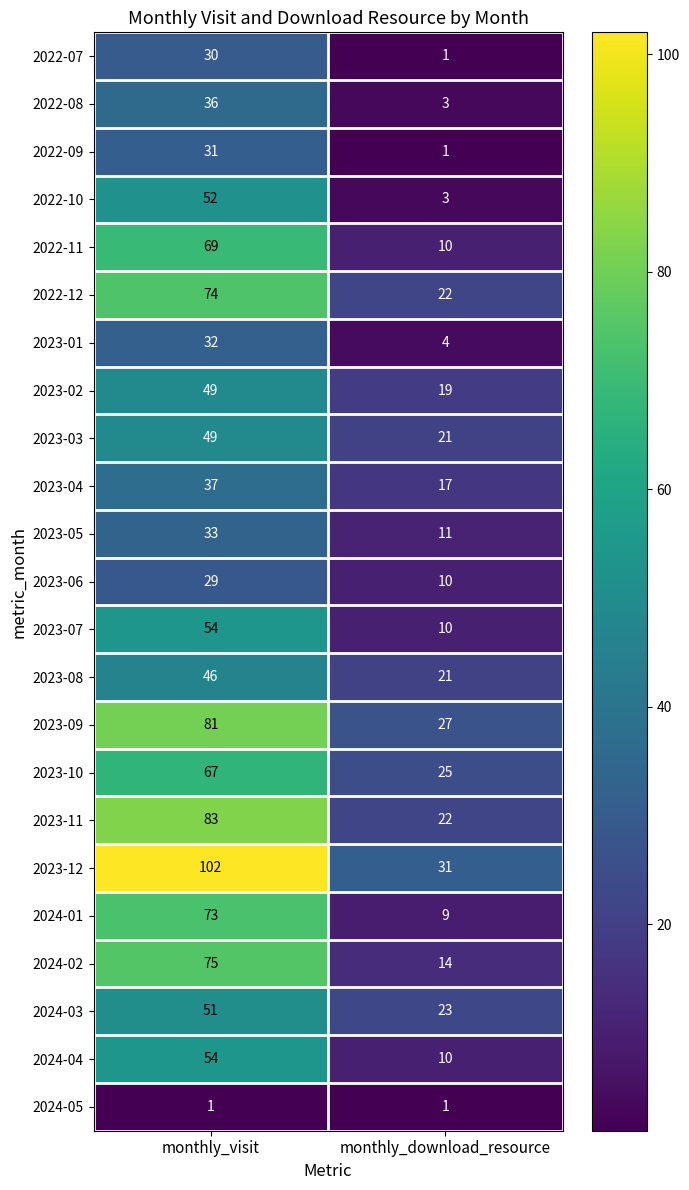

Is it true that 2022-11 equals 23 at monthly_visit?

False